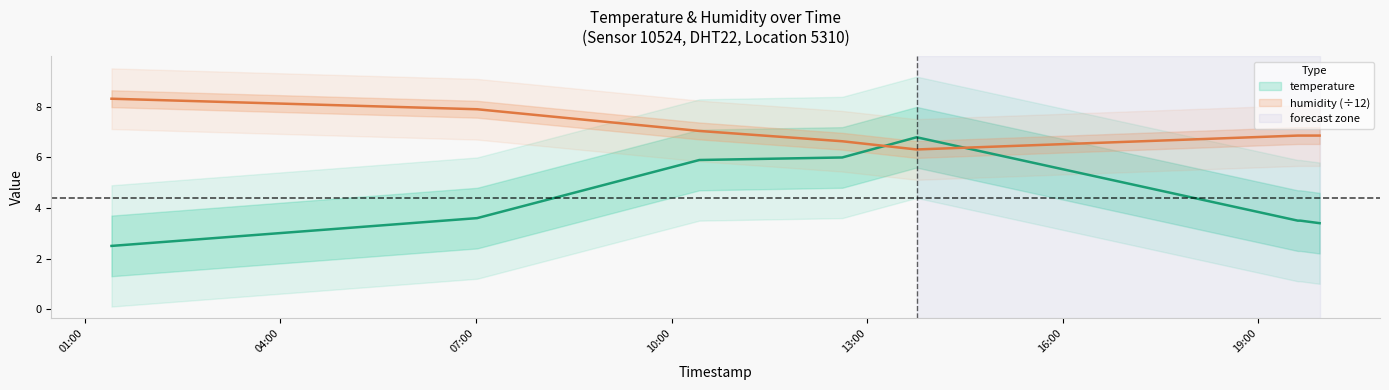

What are all the series names shown in the legend?

temperature, humidity